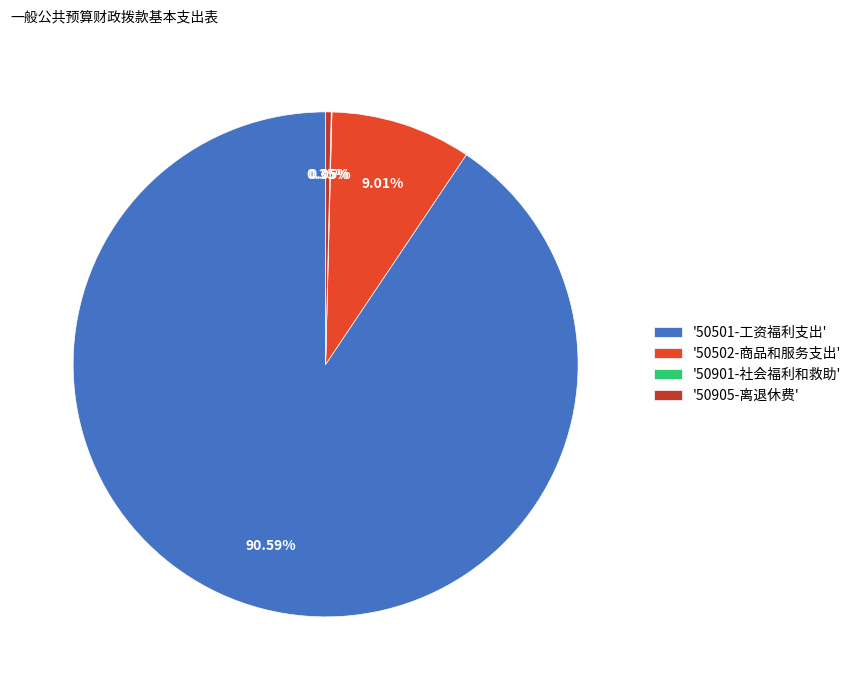

Do '50905-离退休费' and '50501-工资福利支出' together represent more than half of the pie?

Yes